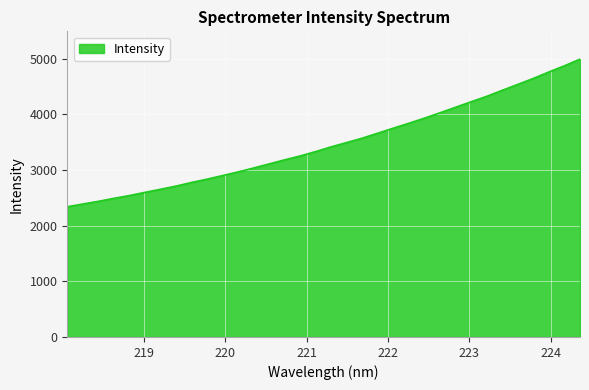

What is the difference between the maximum and minimum values?

2651.3